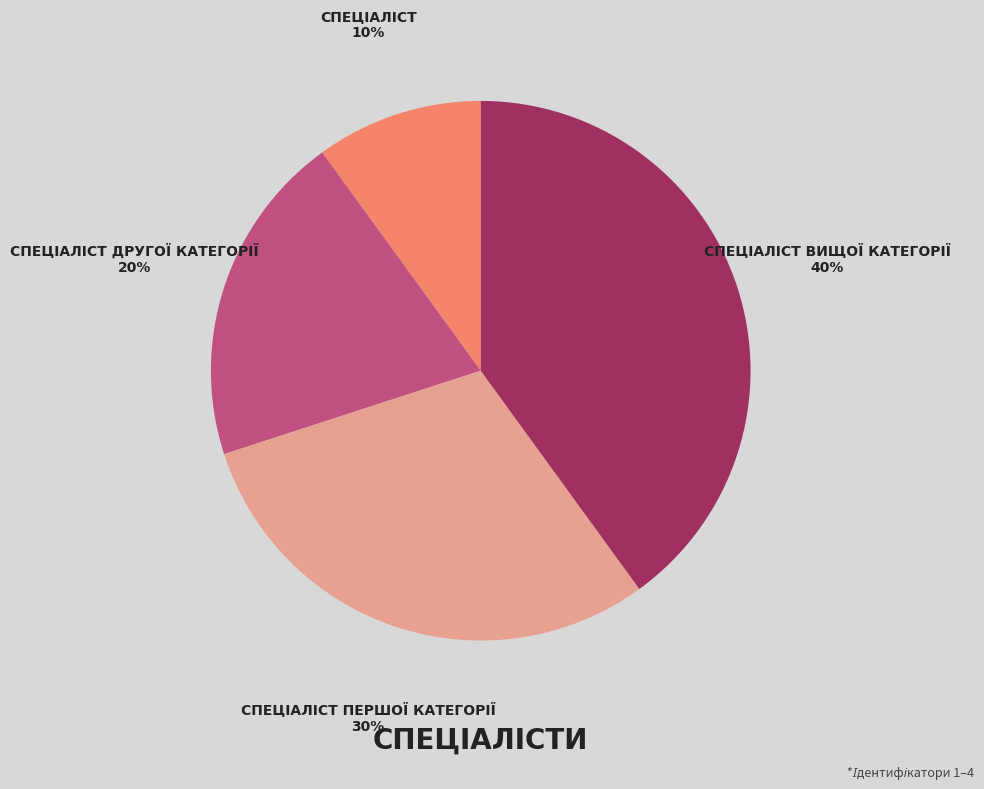

To the nearest percent, what is the average slice percentage?

25%